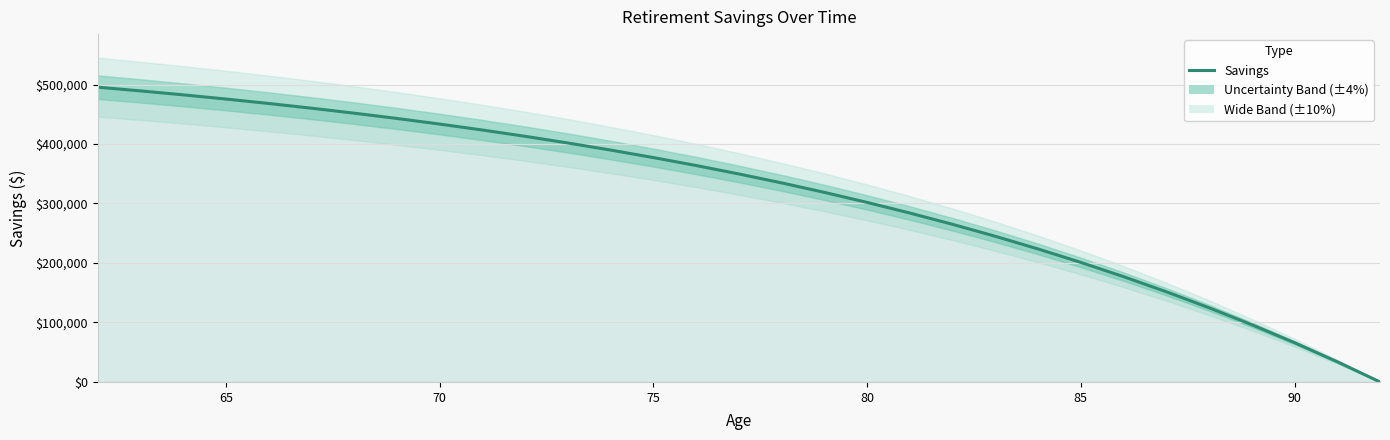

What is the greatest value displayed?

495533.9